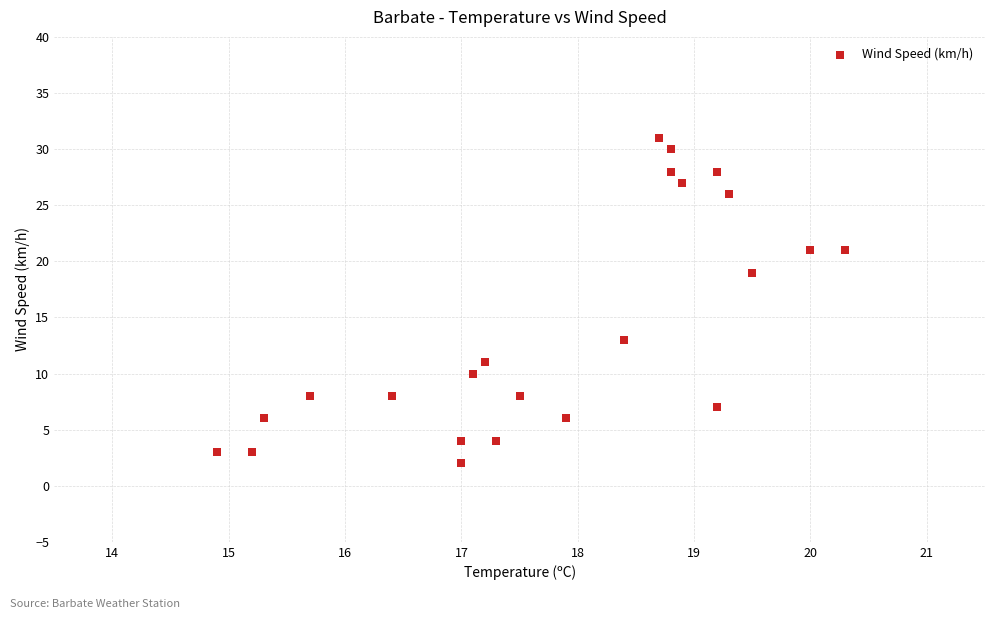

What is the range of Y values (max minus min)?

29